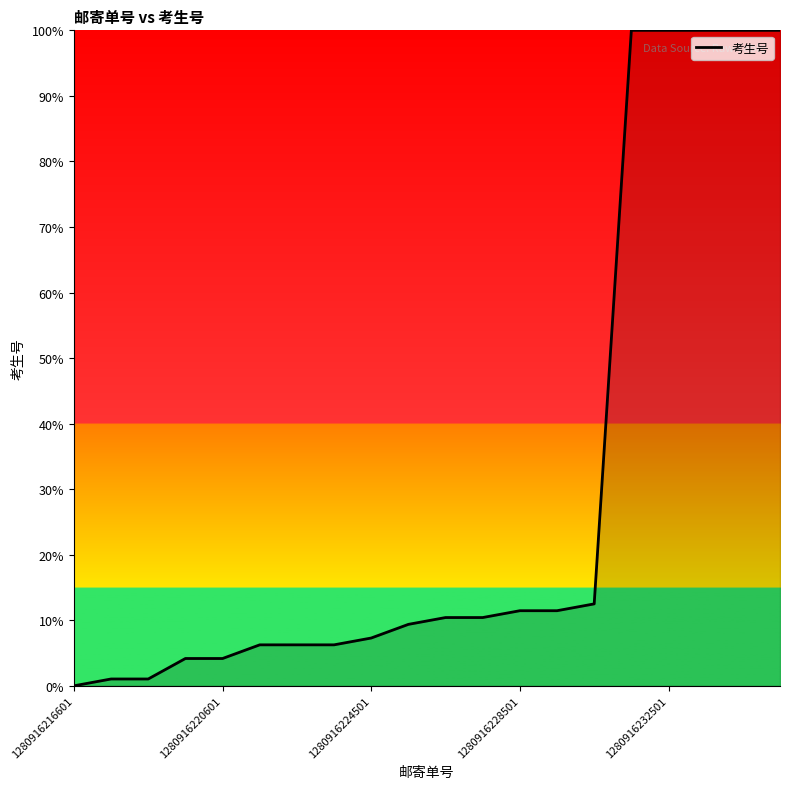

What is the change in value from 1280916224501 to 1280916228501?

+4.2